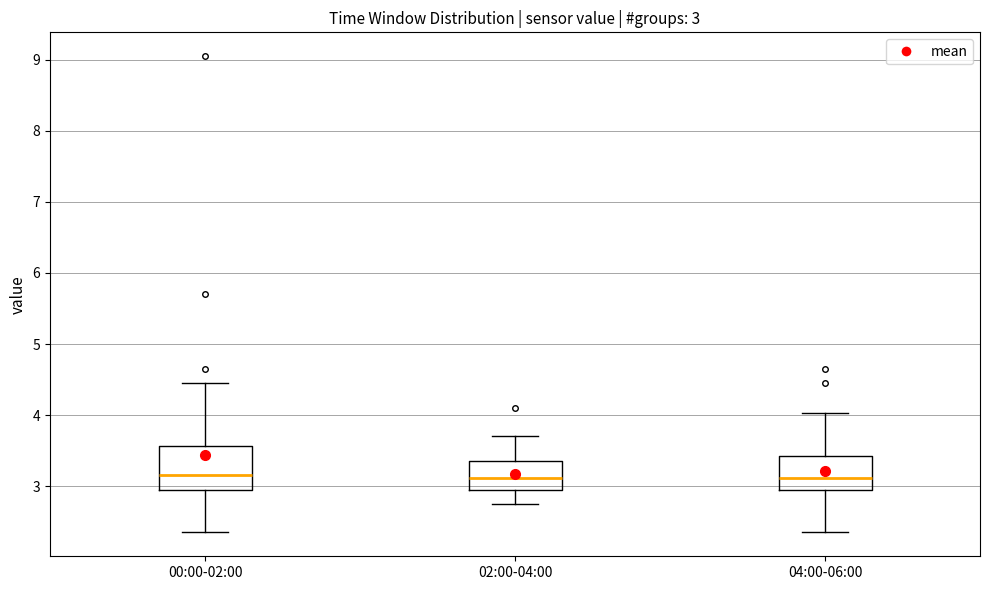

Which box is the tallest, from its lower edge to its upper edge?

00:00-02:00